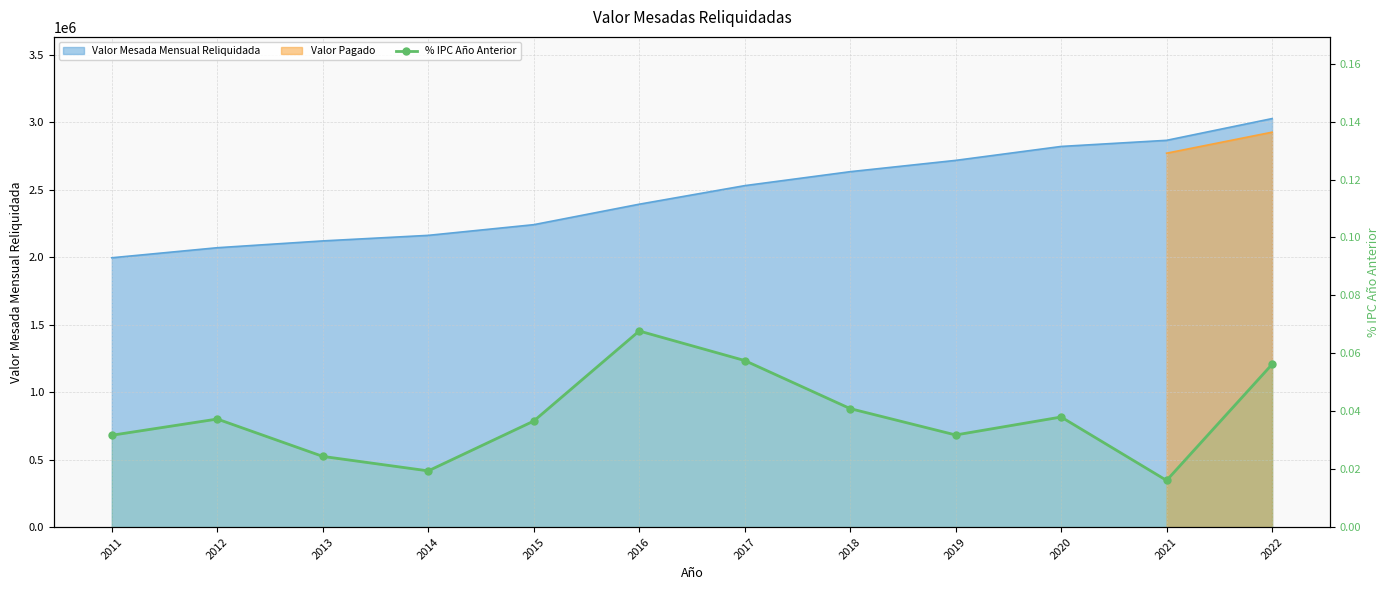

Rank the categories by value from lowest to highest.

2021, 2014, 2013, 2011, 2019, 2015, 2012, 2020, 2018, 2022, 2017, 2016